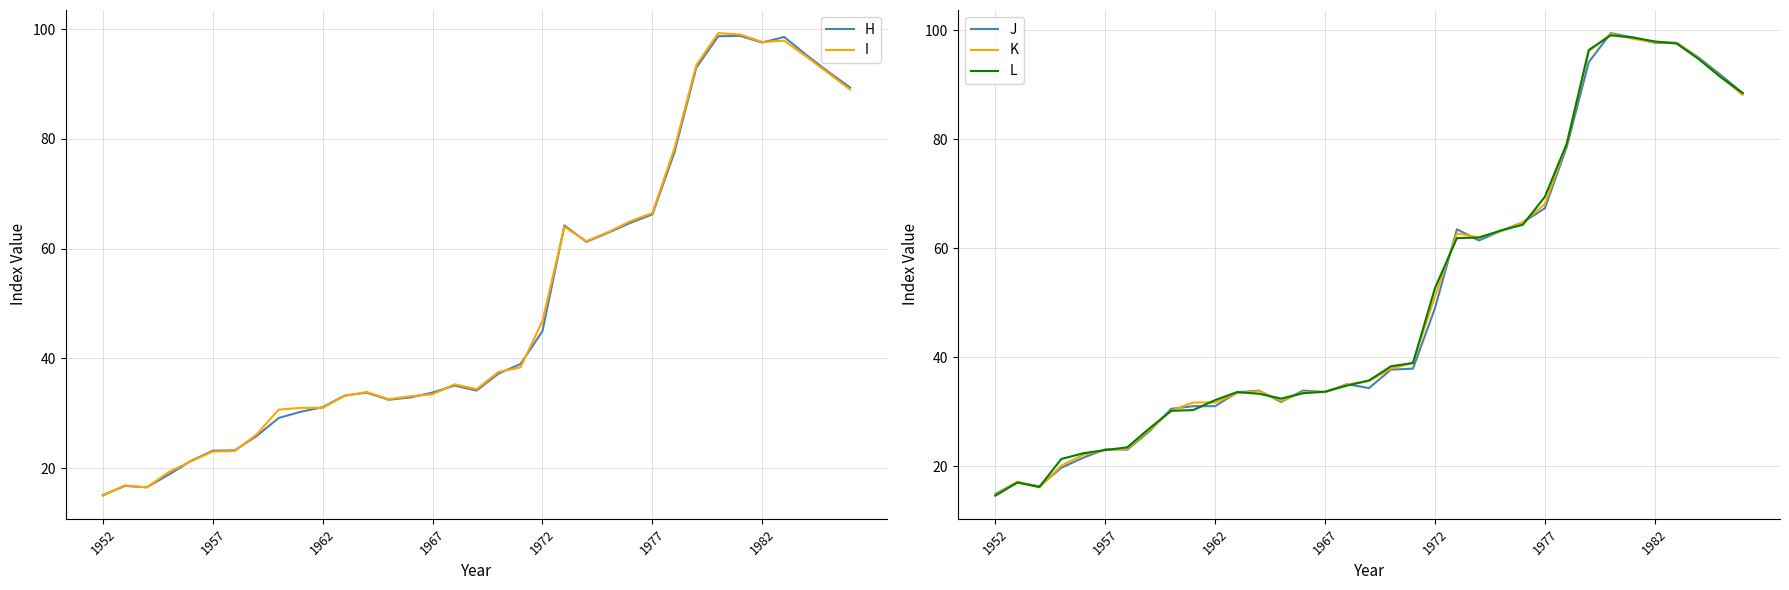

What is the average value of the J series?

50.8